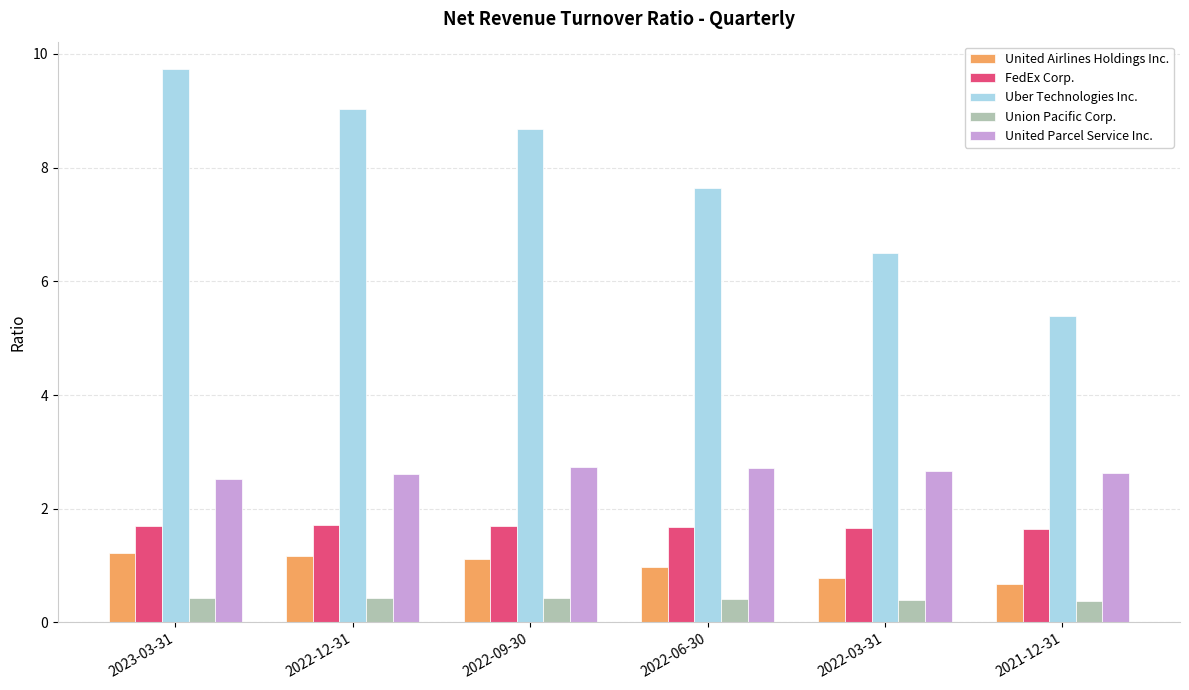

What are all the series names shown in the legend?

United Airlines Holdings Inc., FedEx Corp., Uber Technologies Inc., Union Pacific Corp., United Parcel Service Inc.